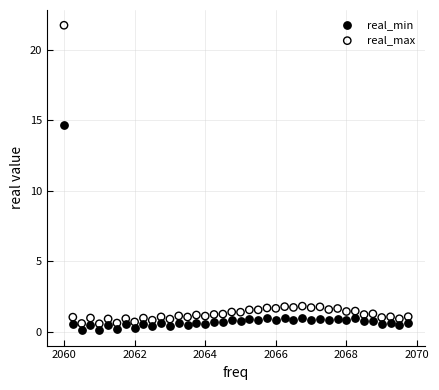

In the real_max series, what Y value is closest to 11?

1.8